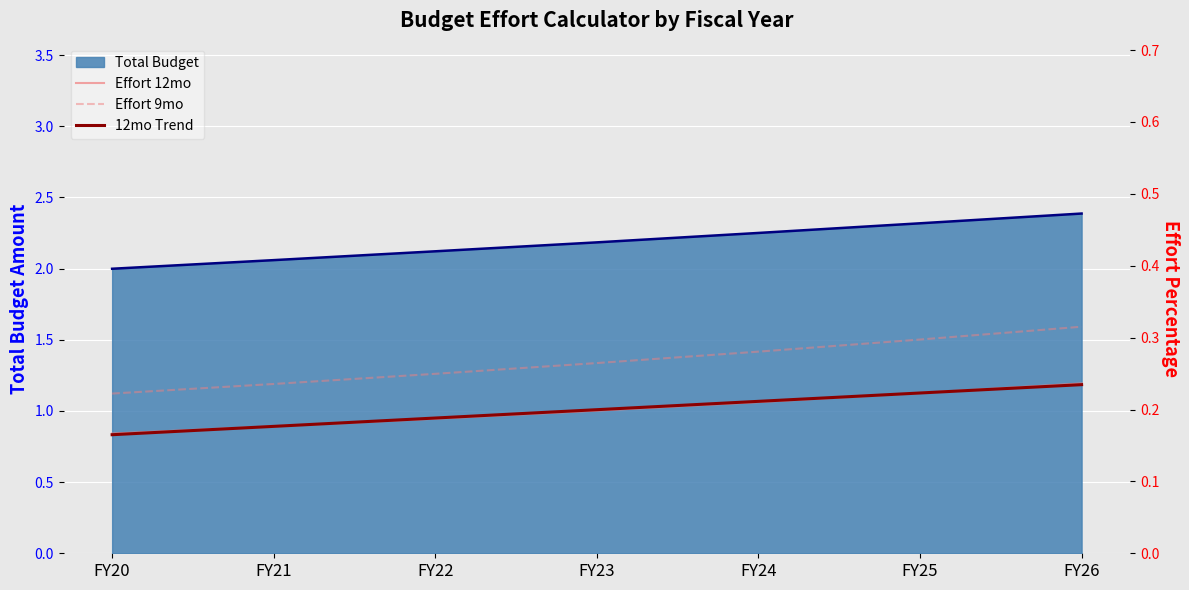

True or false: Effort 12mo has a value of 0.1 at FY23.

False